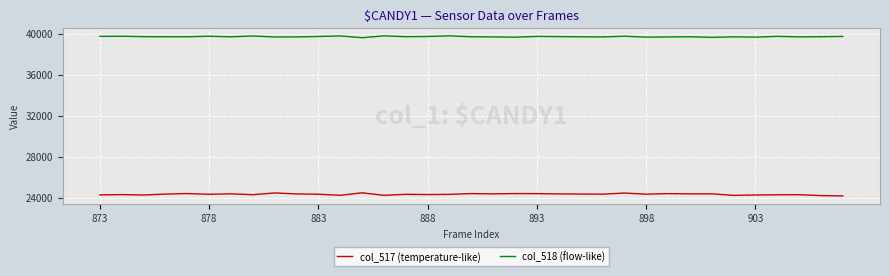

How many lines are shown in the chart?

2